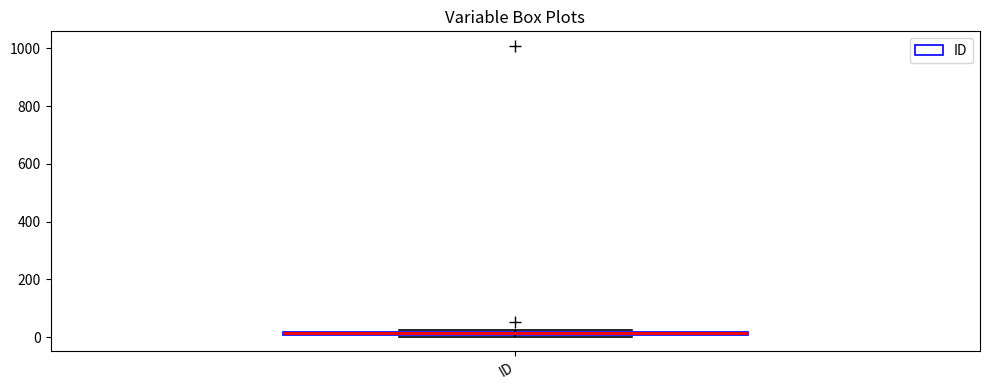

Where is the lower edge of the box for ID on the y-axis? The values are not printed on the chart, so give them approximately, as read against the axis.

0